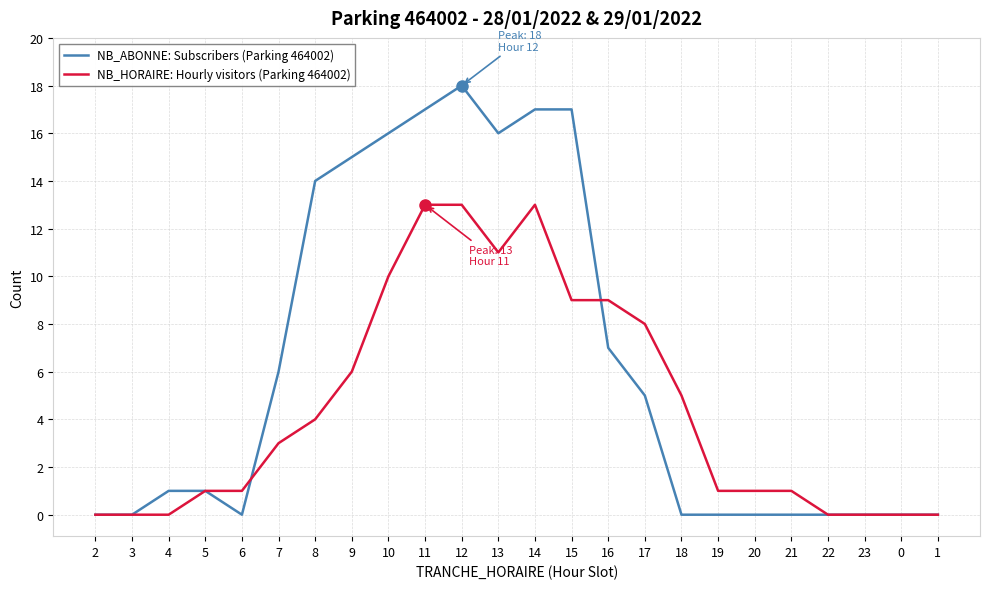

True or false: NB_ABONNE: Subscribers (Parking 464002) has a value of 26 at 13.

False